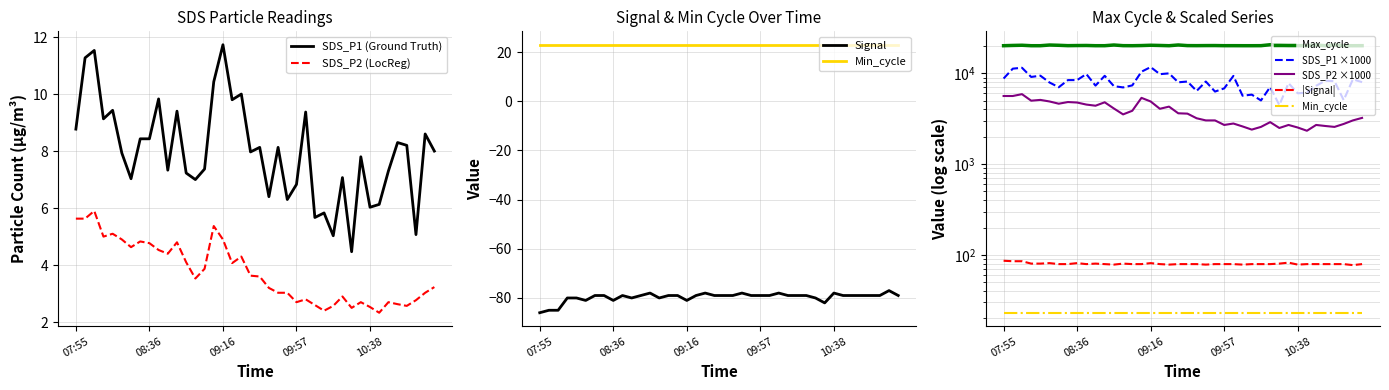

Reading right to left, list all the values displayed in this chart.

SDS_P1: 11:16=8.0	11:10=8.6	11:05=5.1	11:00=8.2	10:54=8.3	10:49=7.3	10:43=6.1	10:38=6.0	10:33=7.8	10:28=4.5	10:23=7.1	10:18=5.0	10:13=5.8	10:07=5.7	10:02=9.4	09:57=6.8	09:52=6.3	09:47=8.1	09:42=6.4	09:36=8.1	09:31=8.0	09:26=10.0	09:21=9.8	09:16=11.7	09:11=10.4	09:06=7.4	09:01=7.0	08:56=7.2	08:51=9.4	08:46=7.3	08:41=9.8	08:36=8.4	08:31=8.4	08:26=7.0	08:21=7.9	08:15=9.4	08:10=9.1	08:05=11.5	08:00=11.3	07:55=8.8
SDS_P2: 11:16=3.2	11:10=3.0	11:05=2.8	11:00=2.6	10:54=2.6	10:49=2.7	10:43=2.3	10:38=2.5	10:33=2.7	10:28=2.5	10:23=2.9	10:18=2.6	10:13=2.4	10:07=2.6	10:02=2.8	09:57=2.7	09:52=3.0	09:47=3.0	09:42=3.2	09:36=3.6	09:31=3.6	09:26=4.3	09:21=4.1	09:16=4.9	09:11=5.4	09:06=3.9	09:01=3.5	08:56=4.1	08:51=4.8	08:46=4.4	08:41=4.5	08:36=4.8	08:31=4.8	08:26=4.6	08:21=4.9	08:15=5.1	08:10=5.0	08:05=5.9	08:00=5.6	07:55=5.6
Signal: 11:16=-79.0	11:10=-77.0	11:05=-79.0	11:00=-79.0	10:54=-79.0	10:49=-79.0	10:43=-79.0	10:38=-78.0	10:33=-82.0	10:28=-80.0	10:23=-79.0	10:18=-79.0	10:13=-79.0	10:07=-78.0	10:02=-79.0	09:57=-79.0	09:52=-79.0	09:47=-78.0	09:42=-79.0	09:36=-79.0	09:31=-79.0	09:26=-78.0	09:21=-79.0	09:16=-81.0	09:11=-79.0	09:06=-79.0	09:01=-80.0	08:56=-78.0	08:51=-79.0	08:46=-80.0	08:41=-79.0	08:36=-81.0	08:31=-79.0	08:26=-79.0	08:21=-81.0	08:15=-80.0	08:10=-80.0	08:05=-85.0	08:00=-85.0	07:55=-86.0
Max_cycle: 11:16=20189.0	11:10=20167.0	11:05=20203.0	11:00=20556.0	10:54=20167.0	10:49=20548.0	10:43=20194.0	10:38=20210.0	10:33=20202.0	10:28=20589.0	10:23=20683.0	10:18=20197.0	10:13=20178.0	10:07=20179.0	10:02=20195.0	09:57=20189.0	09:52=20258.0	09:47=20244.0	09:42=20206.0	09:36=20230.0	09:31=20557.0	09:26=20174.0	09:21=20305.0	09:16=20412.0	09:11=20258.0	09:06=20179.0	09:01=20206.0	08:56=20541.0	08:51=20181.0	08:46=20179.0	08:41=20298.0	08:36=20262.0	08:31=20204.0	08:26=20393.0	08:21=20532.0	08:15=20175.0	08:10=20175.0	08:05=20416.0	08:00=20318.0	07:55=20179.0